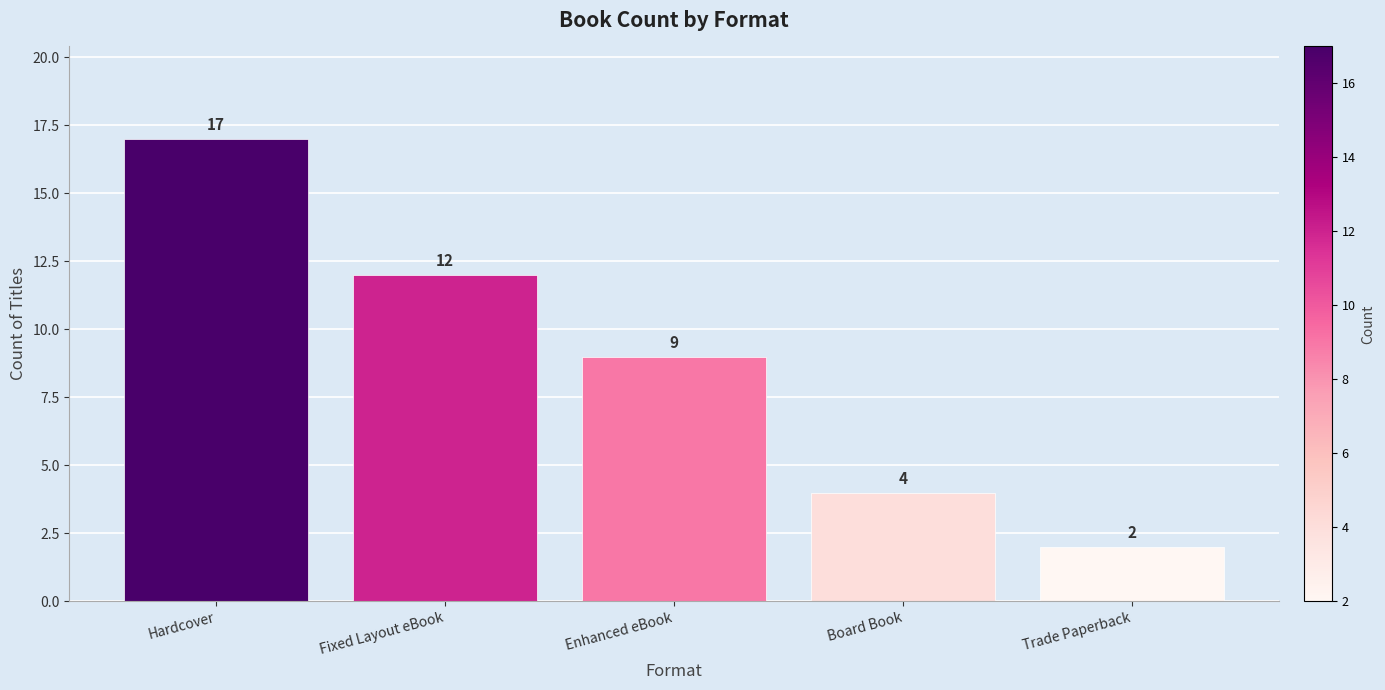

What is the greatest value displayed?

17